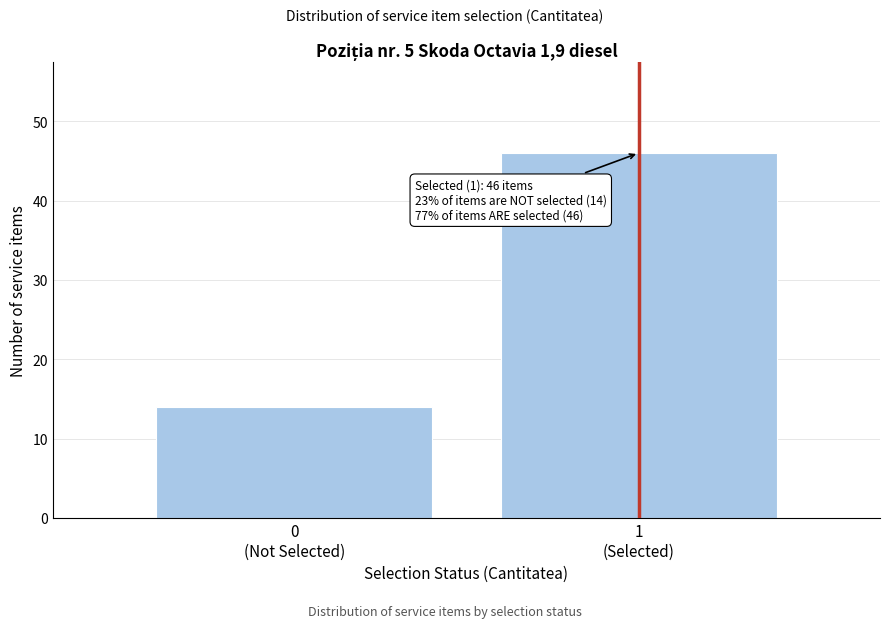

Reading left to right, transcribe all the data shown in this chart.

14	46